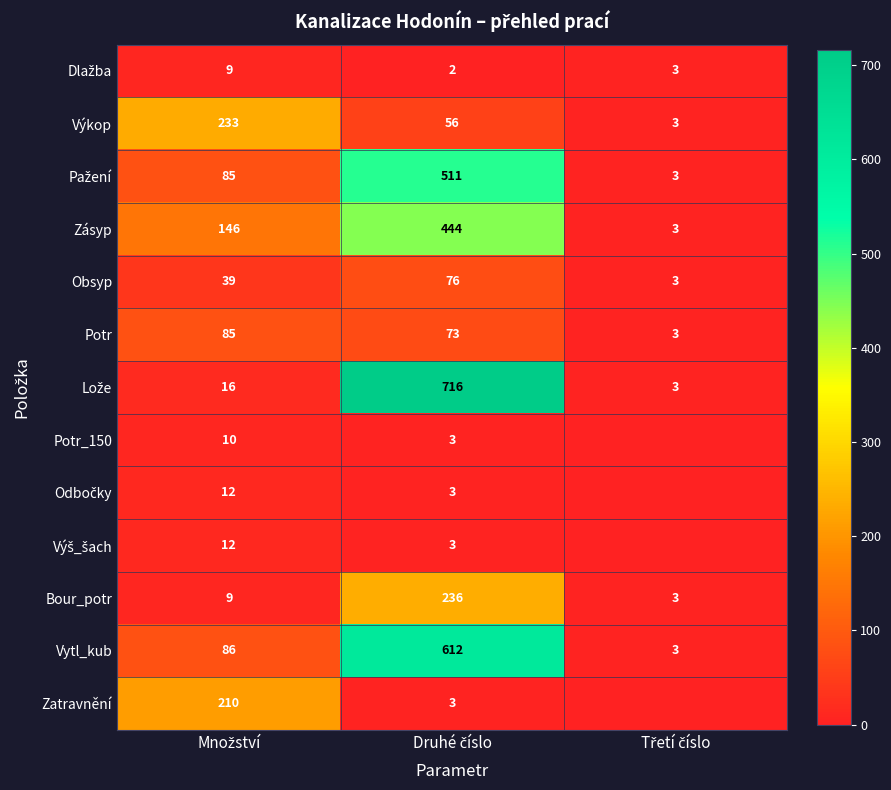

What is the minimum value for Vytl_kub?

3